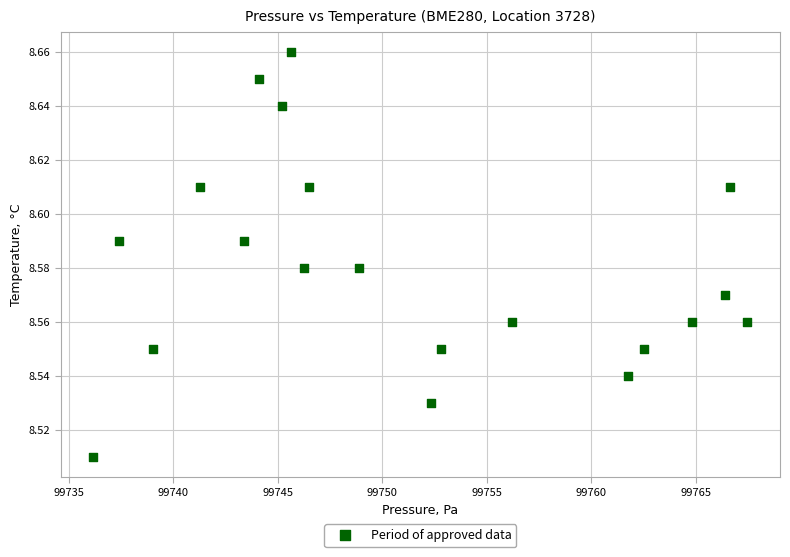

What is the range of X values (max minus min)?

31.3